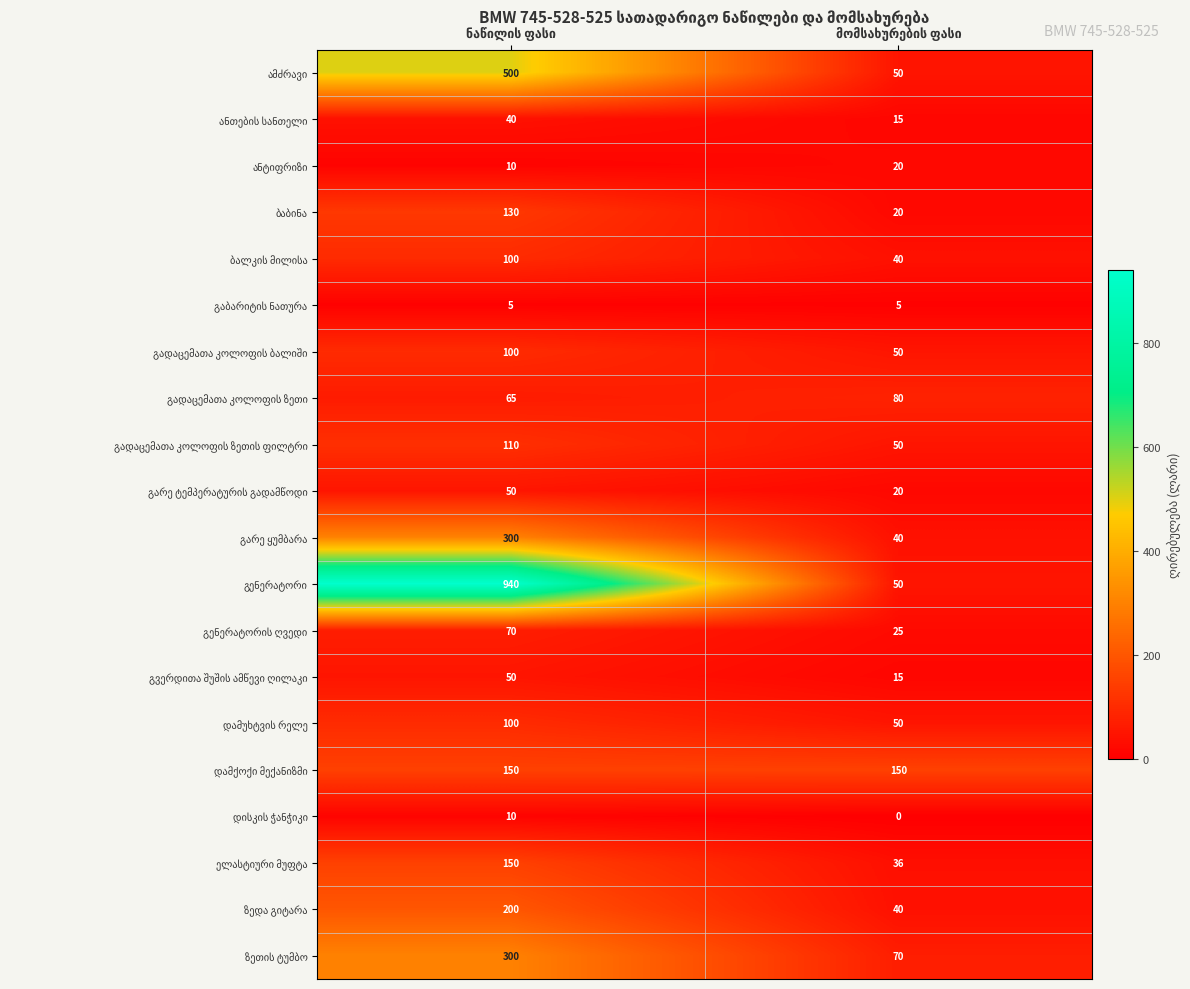

What is the maximum value shown in the chart?

940